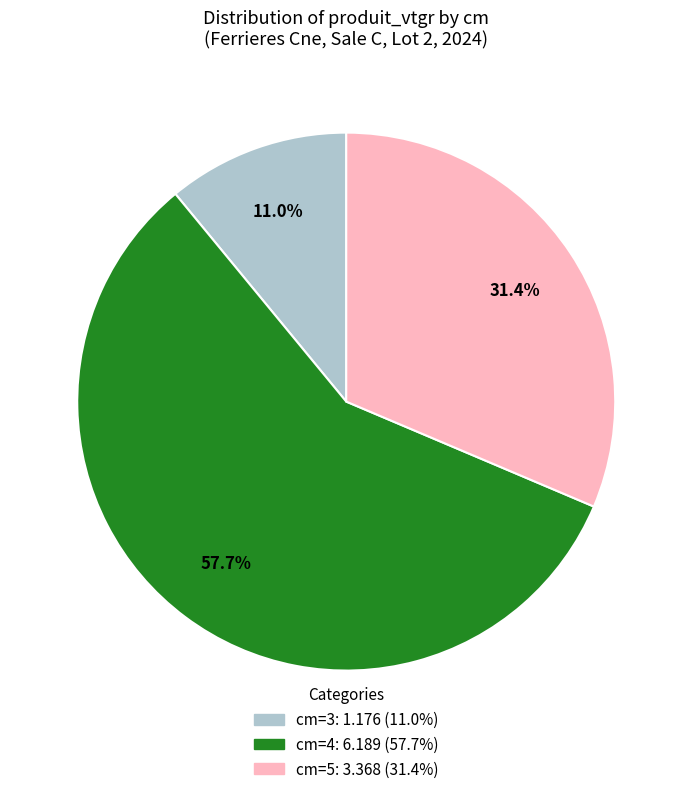

Is there any slice that represents more than half of the pie?

Yes